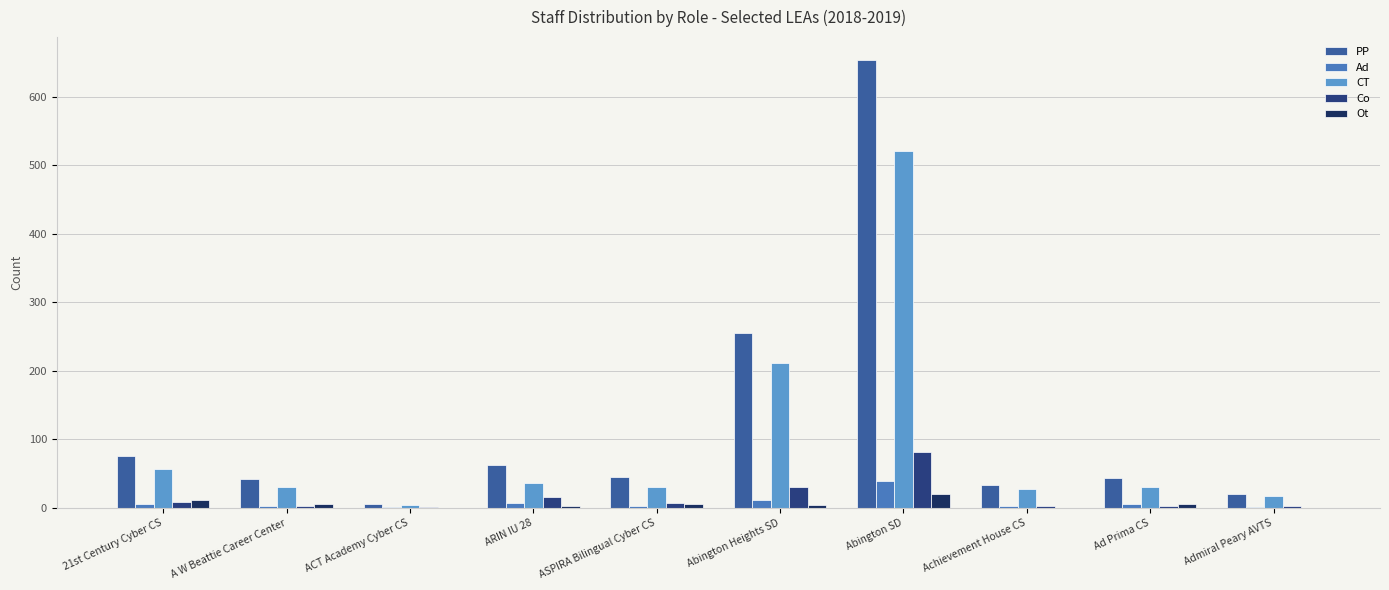

Where does the CT series first go above 31?

21st Century Cyber CS